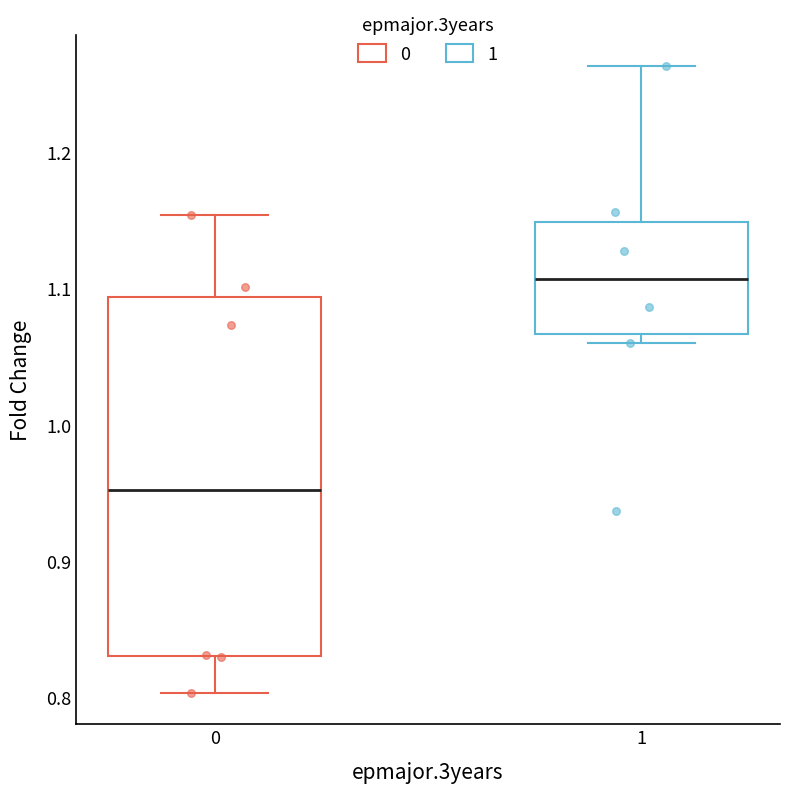

Where is the lower edge of the box at x = 1 on the y-axis? The values are not printed on the chart, so give them approximately, as read against the axis.

1.07